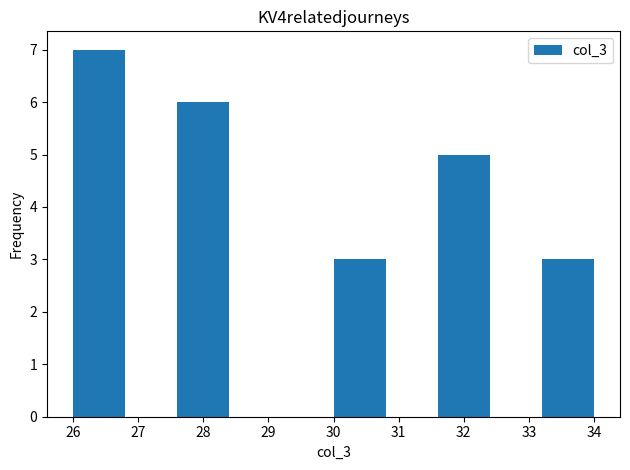

Reading left to right, list every bar in this chart as the range it spans on the x-axis followed by its height. The values are not printed on the chart, so give them approximately, as read against the axis.

26.0 to 26.8: 7
26.8 to 27.6: 0
27.6 to 28.4: 6
28.4 to 29.2: 0
29.2 to 30.0: 0
30.0 to 30.8: 3
30.8 to 31.6: 0
31.6 to 32.4: 5
32.4 to 33.2: 0
33.2 to 34.0: 3